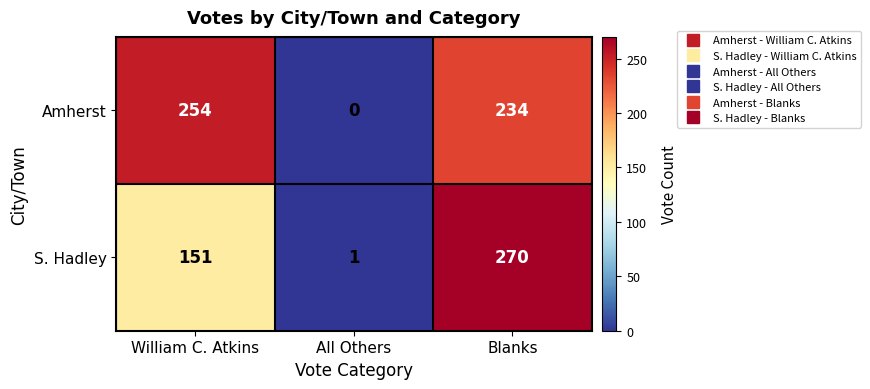

The value of Amherst at Blanks is 49. True or false?

False